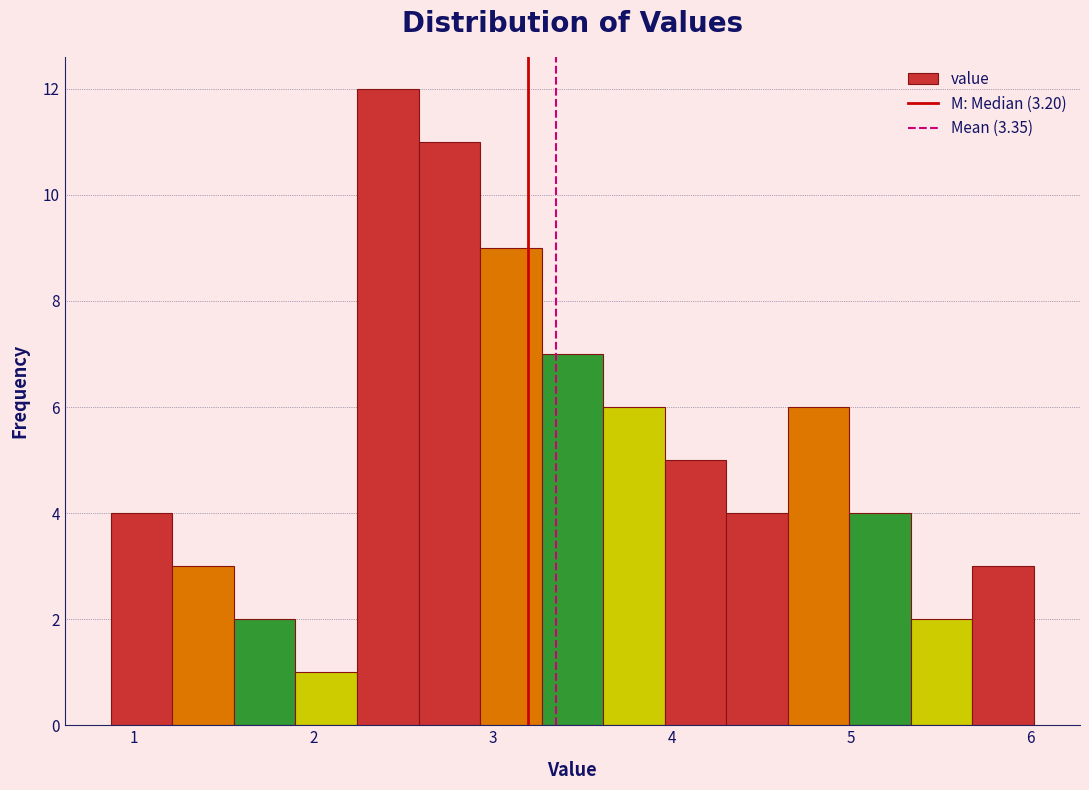

Around what value on the x-axis is the tallest bar? Give the approximate position of its centre, as read against the axis.

2.4